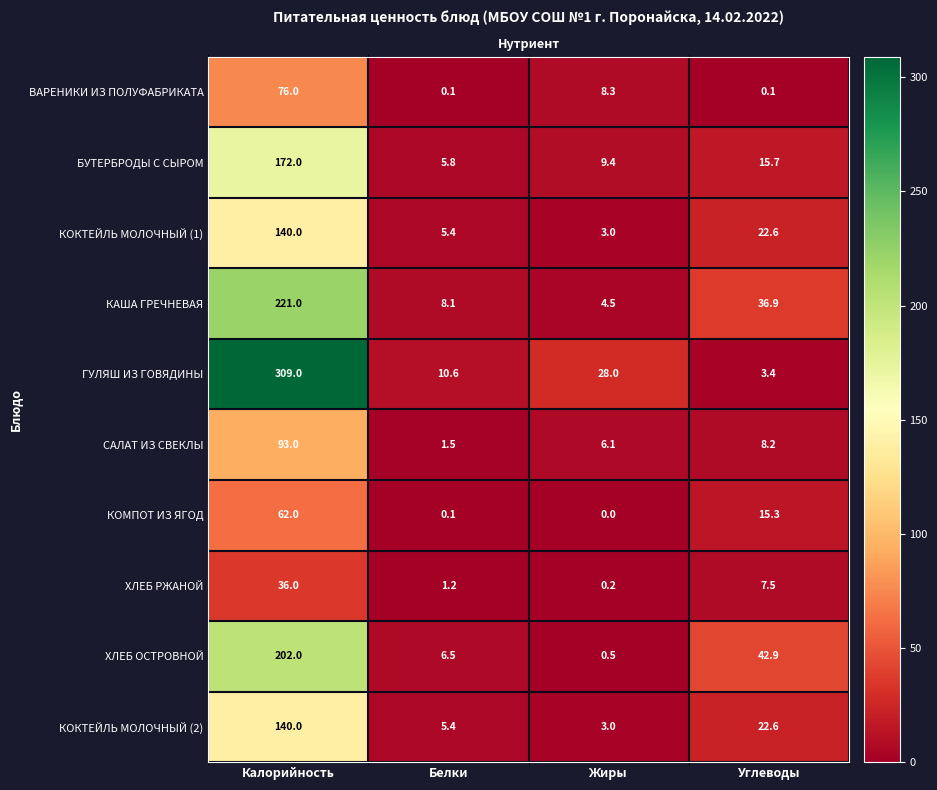

The ХЛЕБ ОСТРОВНОЙ series shows 75.2 at Калорийность. True or false?

False